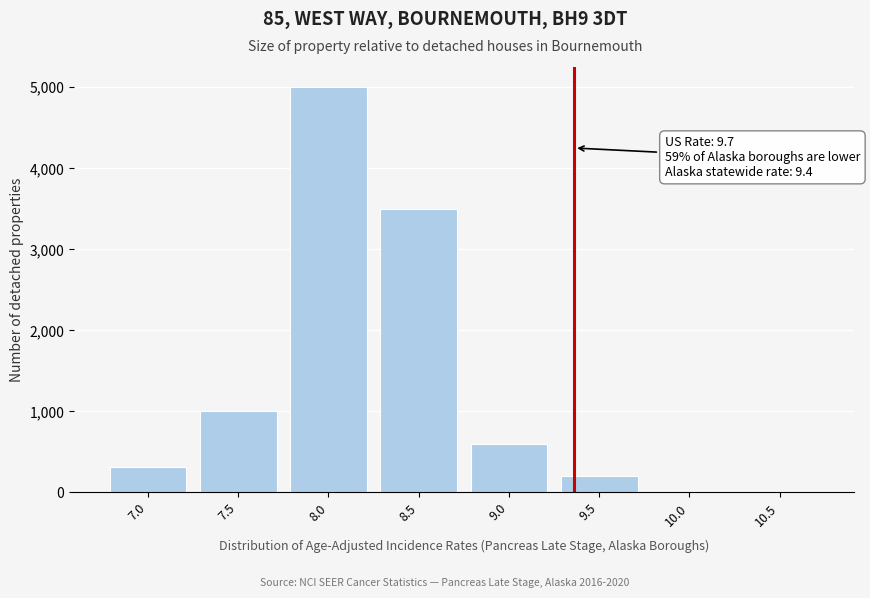

Reading right to left, transcribe all the data shown in this chart.

10.5=0	10.0=0	9.5=200	9.0=600	8.5=3500	8.0=5000	7.5=1000	7.0=320